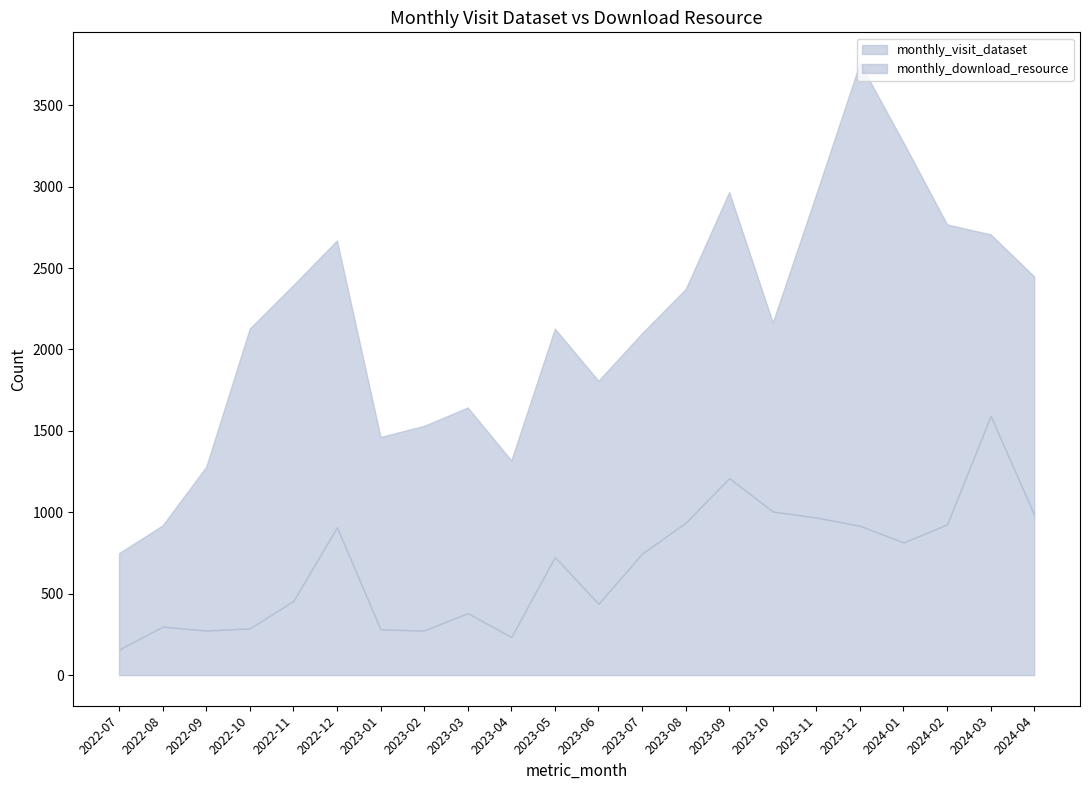

True or false: monthly_download_resource and monthly_visit_dataset cross at least once.

False